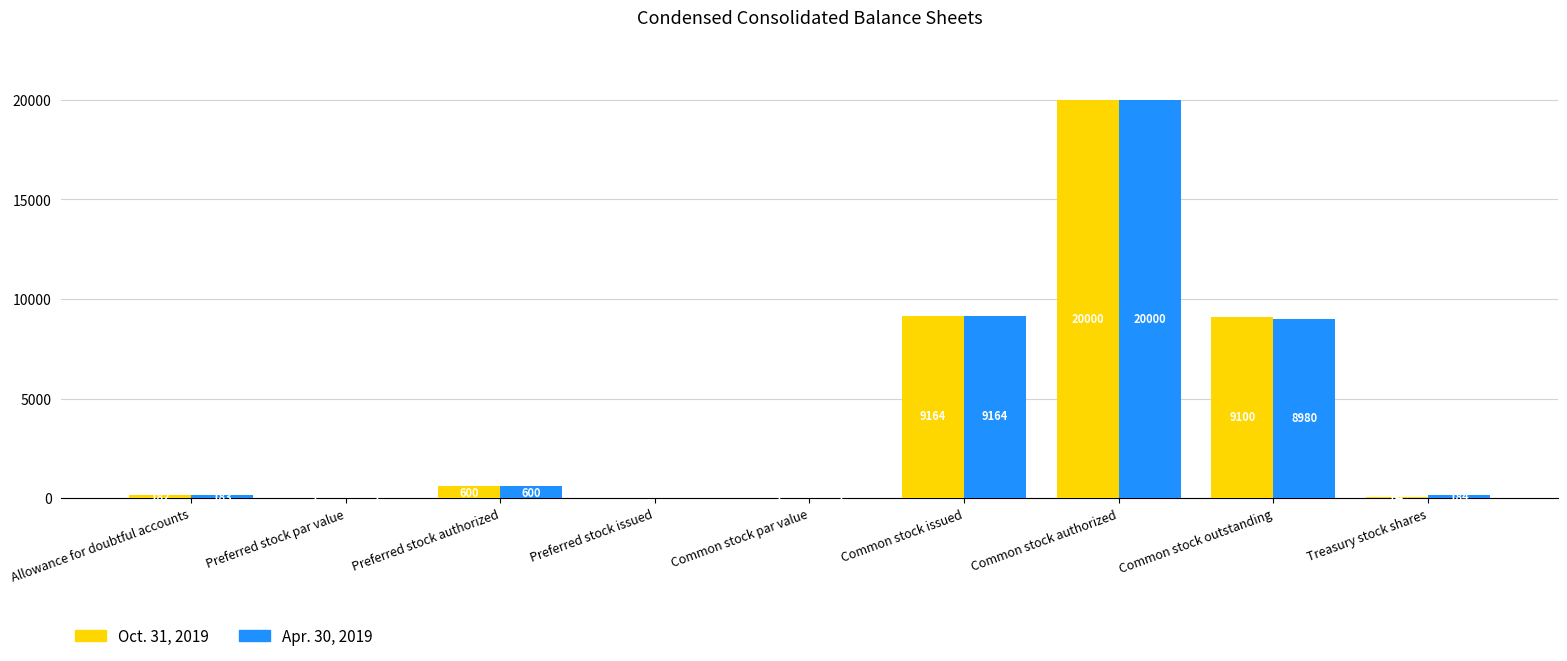

Which series has the largest total across all categories?

Apr. 30, 2019